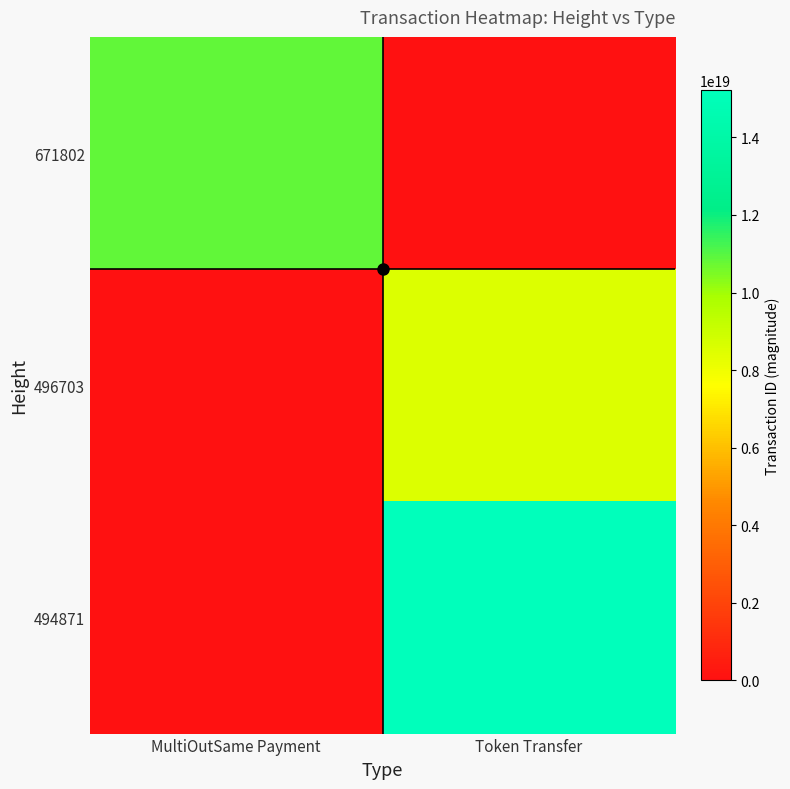

Reading left to right, extract all data points from this chart.

671802: MultiOutSame Payment=10856350939727728640	Token Transfer=0
496703: MultiOutSame Payment=0	Token Transfer=8535517669929779200
494871: MultiOutSame Payment=0	Token Transfer=15215478623837702144